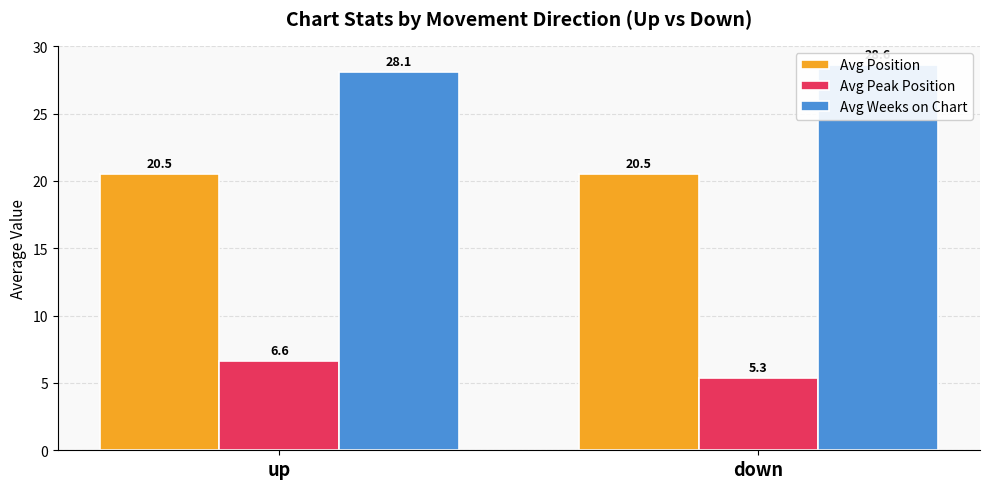

Reading left to right, what are all the values shown in this chart?

Avg Position: up=20.5	down=20.5
Avg Peak Position: up=6.6	down=5.3
Avg Weeks on Chart: up=28.1	down=28.6